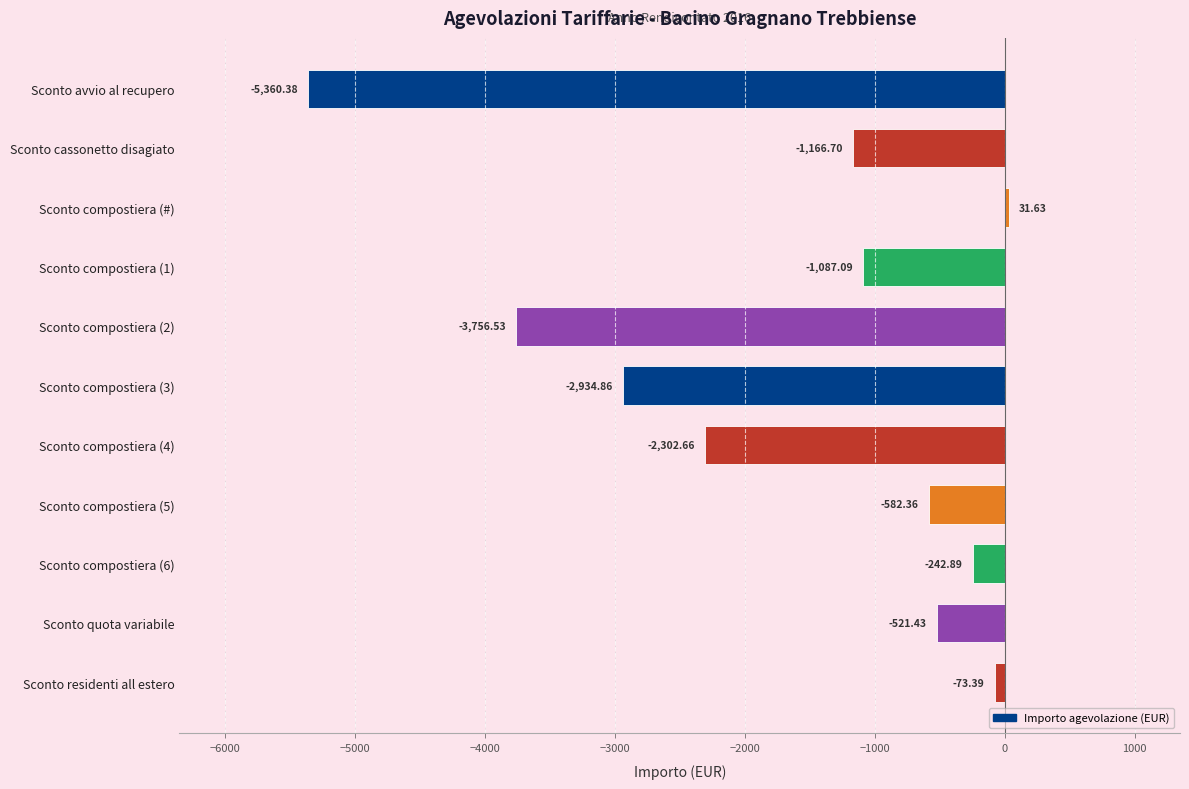

Which category has the lowest value across all series?

Sconto avvio al recupero